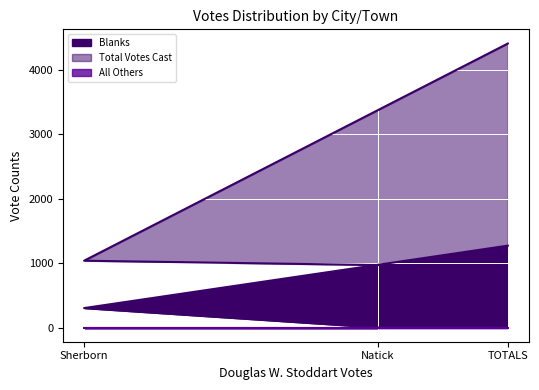

What is the average value of the Blanks series?

525